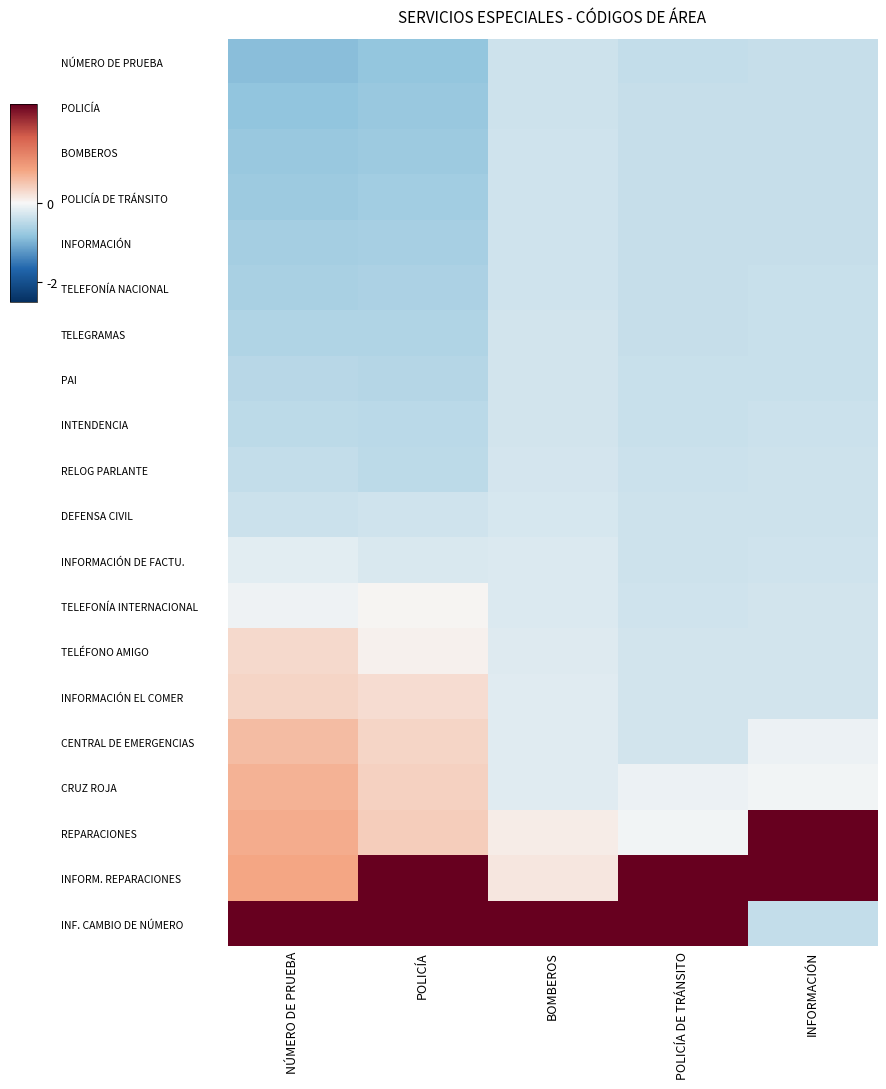

How many series are shown in this chart?

20